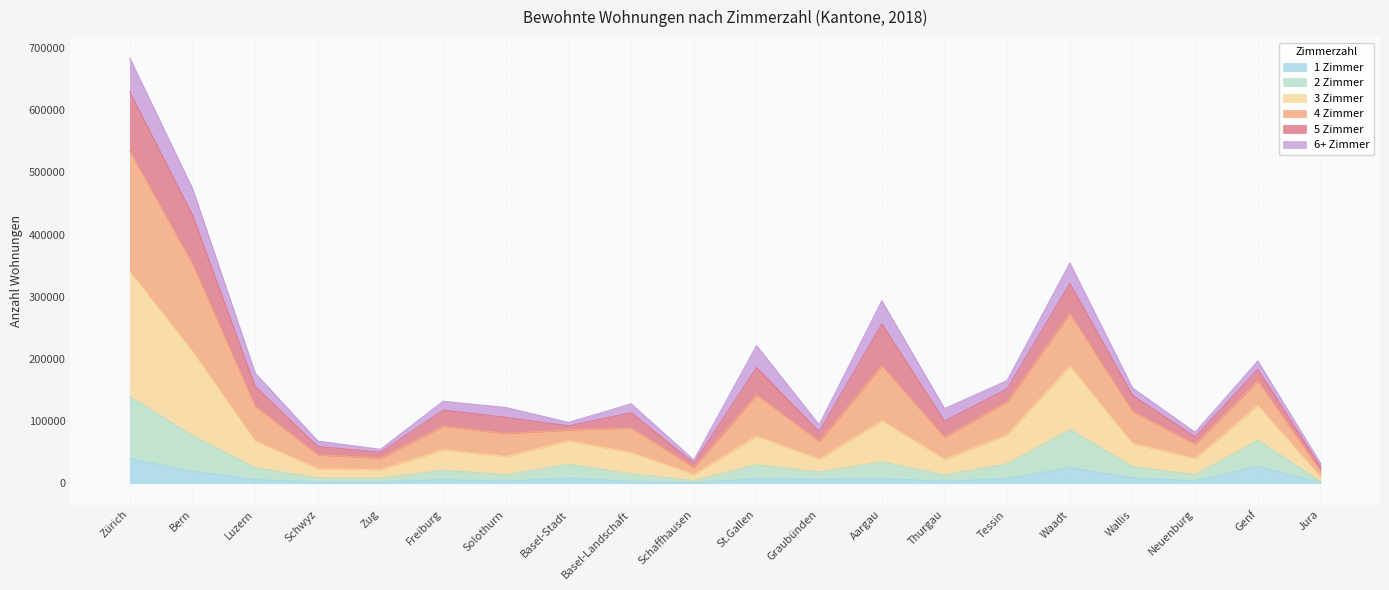

What position from the left is Neuenburg?

18